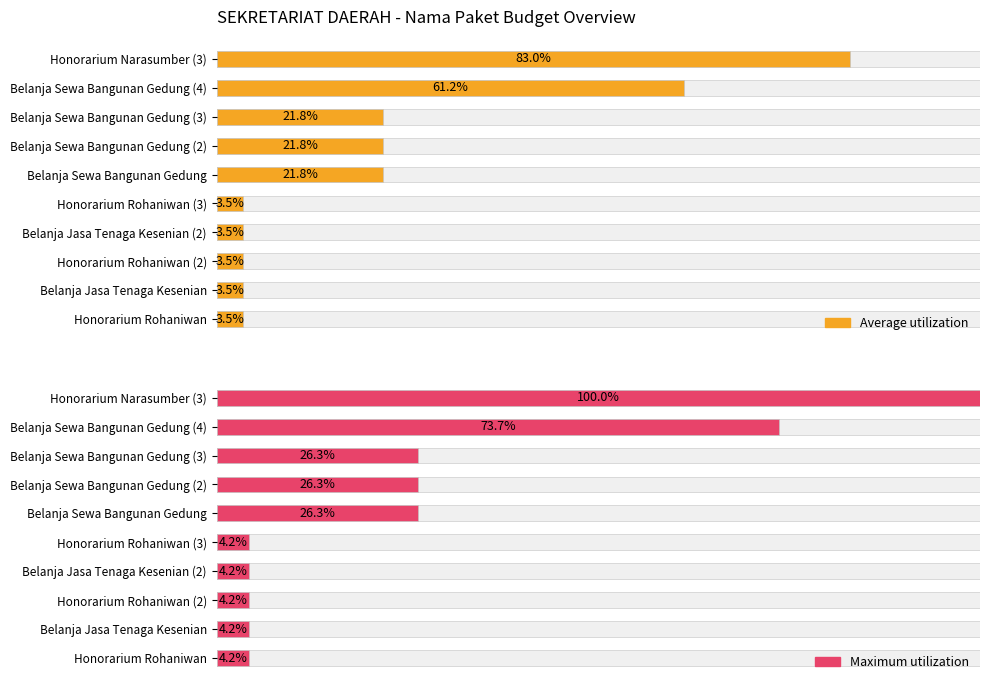

At Belanja Jasa Tenaga Kesenian, list the series in order from largest to smallest.

Maximum utilization, Average utilization